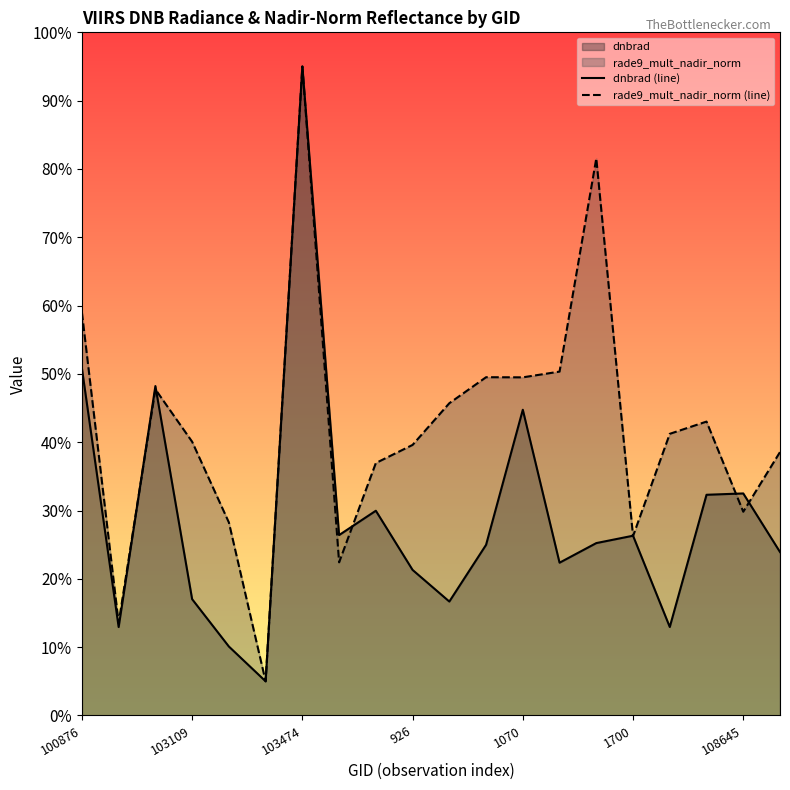

Is the value of dnbrad (line) at 1070 greater than the value of rade9_mult_nadir_norm (line) at 1070?

No